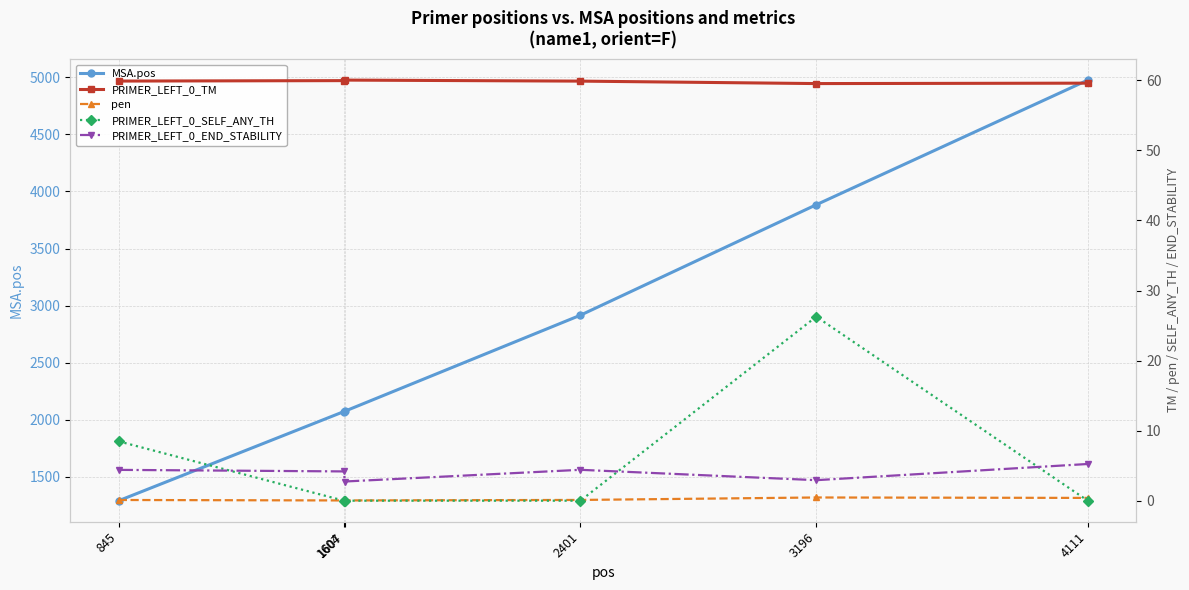

True or false: pen and PRIMER_LEFT_0_TM cross at least once.

False